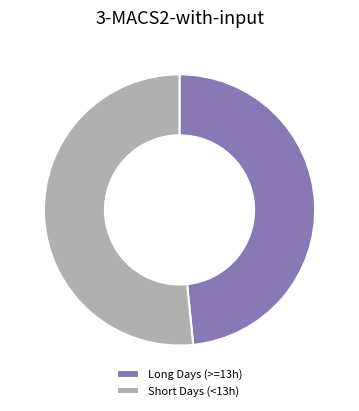

The Long Days (>=13h) slice represents 41% of the pie. True or false?

False